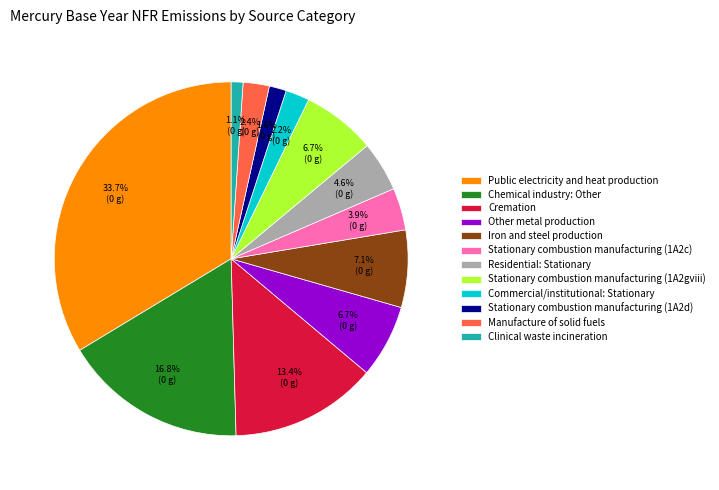

Which slice is the largest?

Public electricity and heat production